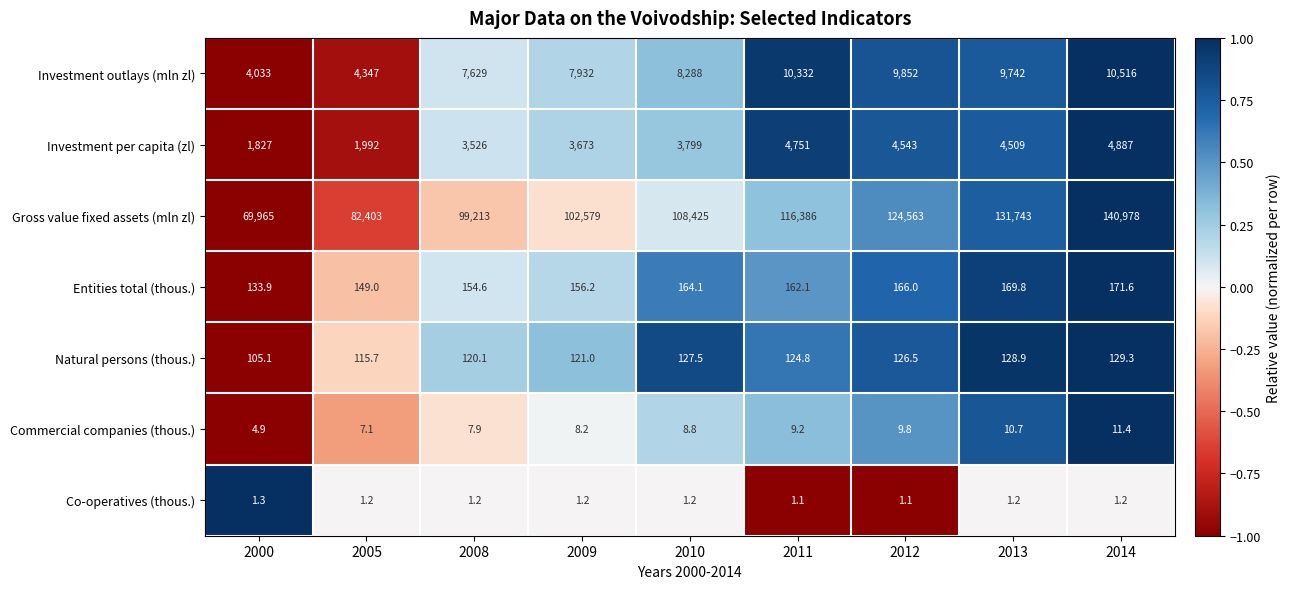

At which label does Entities total (thous.) reach its minimum?

2000